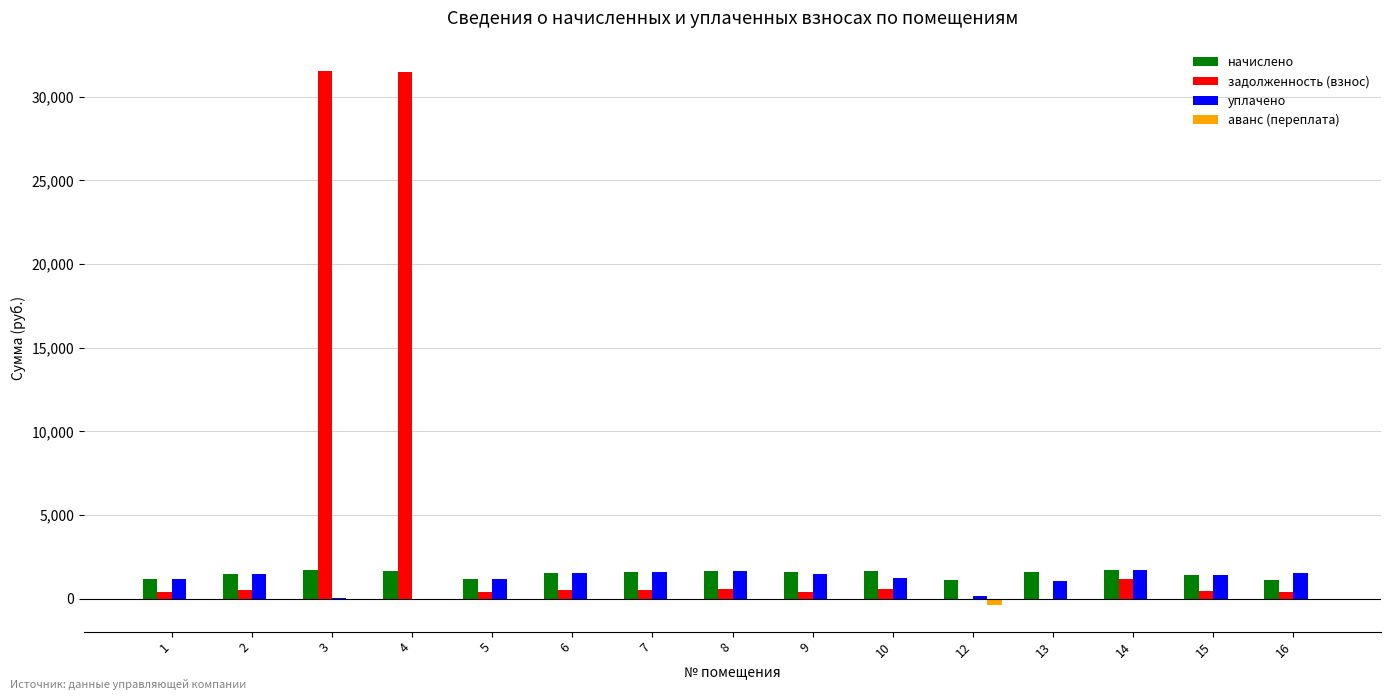

Does the chart contain stacked bars?

No